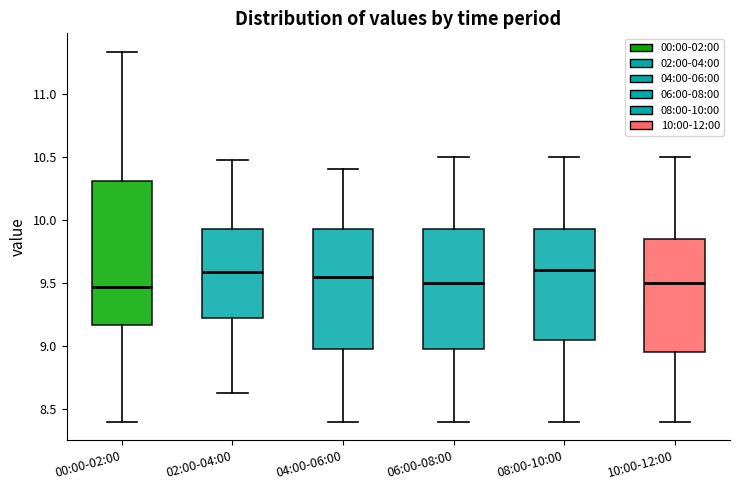

Where is the lower edge of the box for 00:00-02:00 on the y-axis? The values are not printed on the chart, so give them approximately, as read against the axis.

9.15